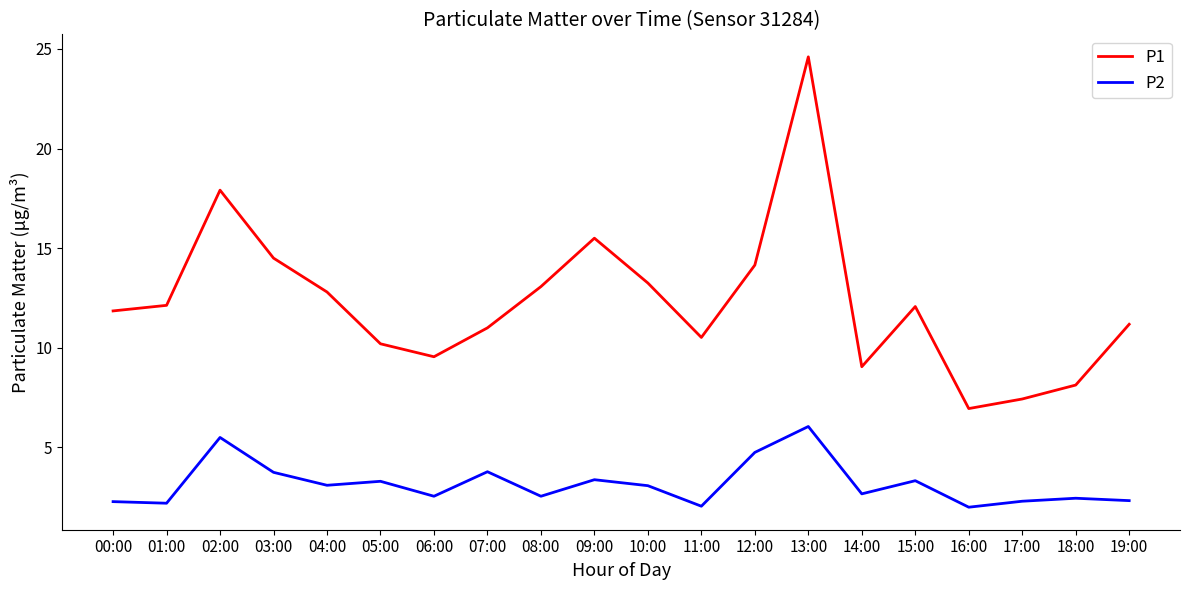

Which series has the largest range (max minus min)?

P1